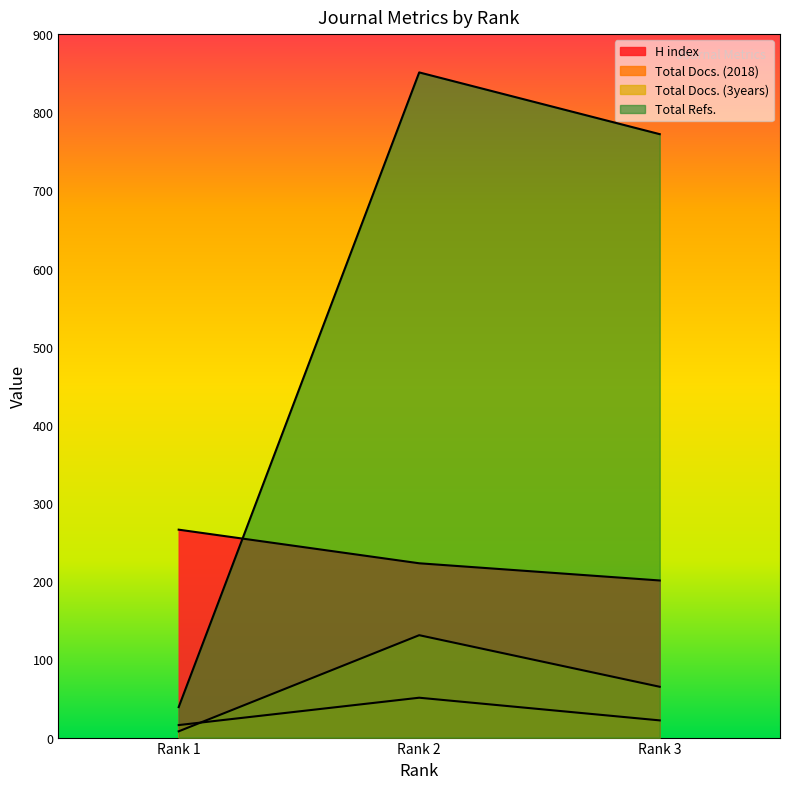

The value of Total Docs. (2018) at Rank 2 is 51. True or false?

True